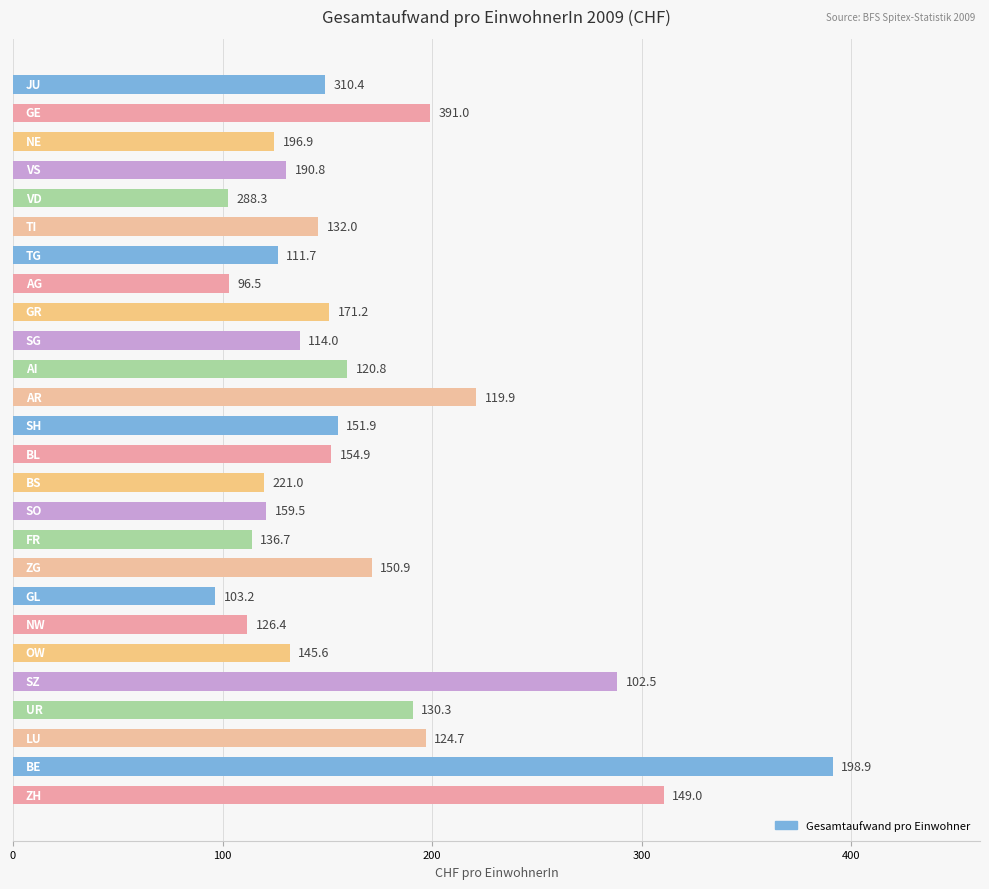

What is the maximum value shown in the chart?

391.0